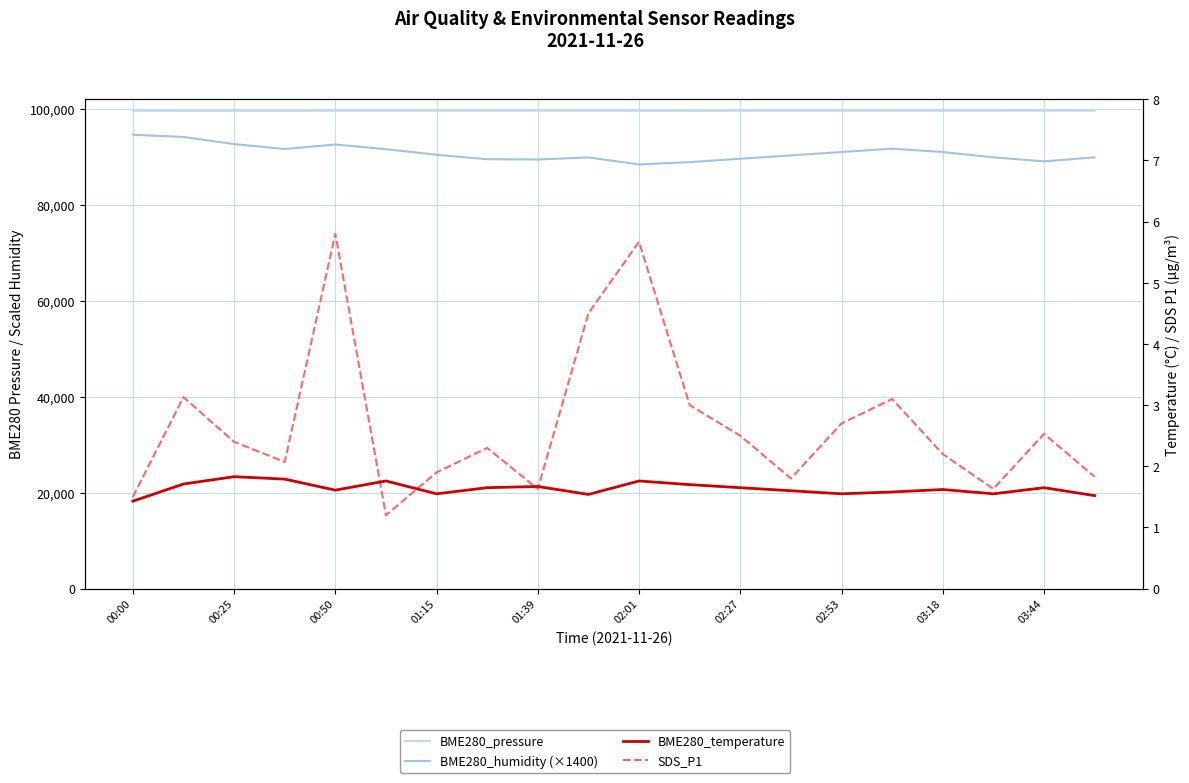

Which has a higher value, 02:53 or 00:25?

02:53